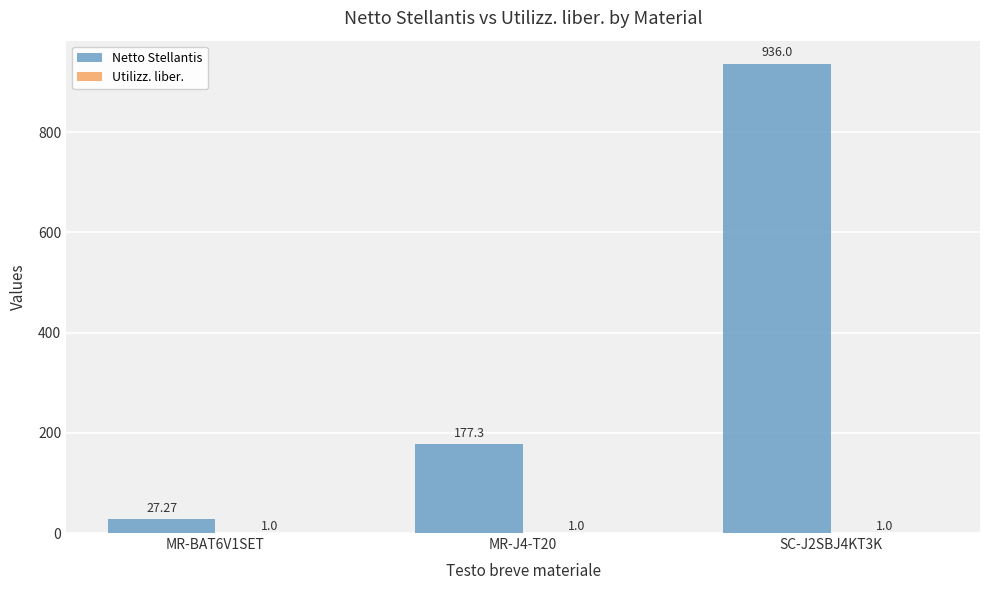

What is the sum of all Netto Stellantis values?

1140.6